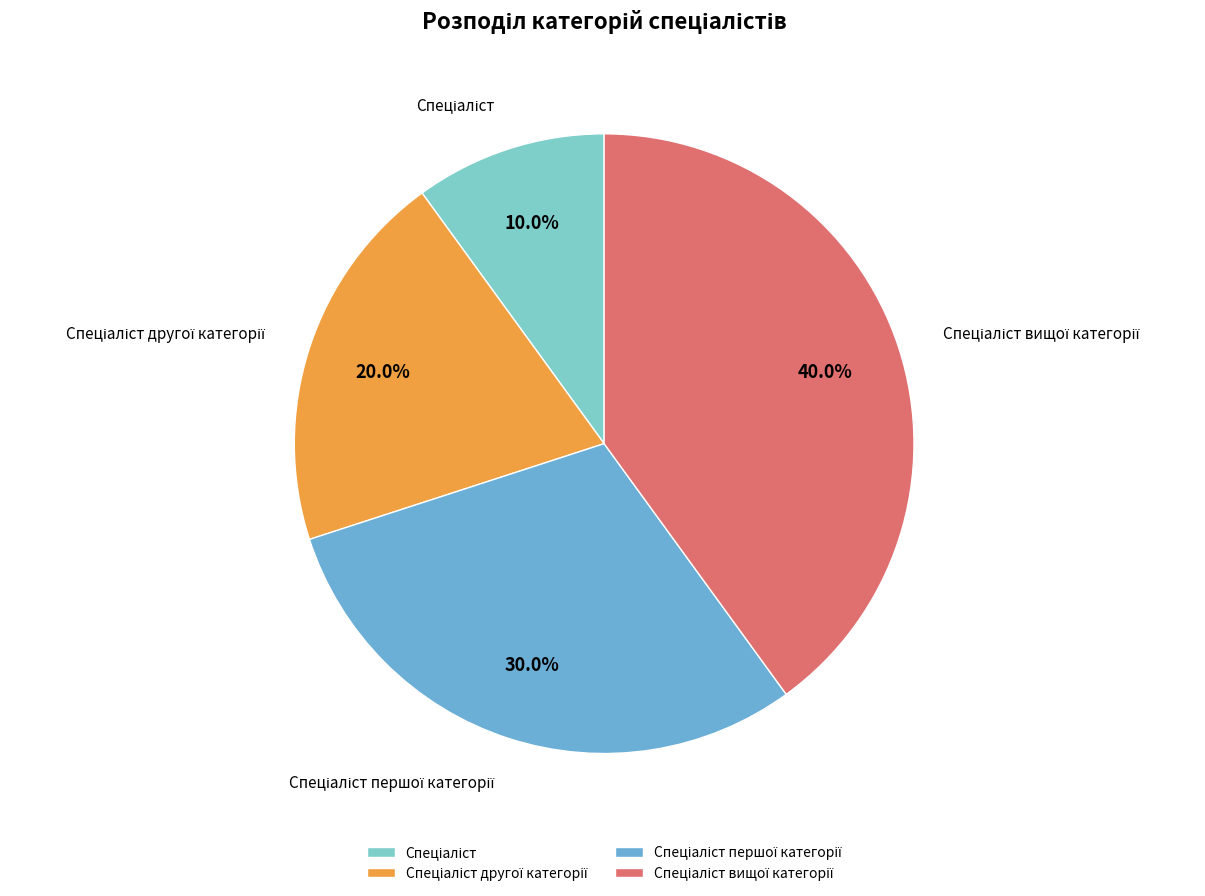

Does any single category account for the majority?

No